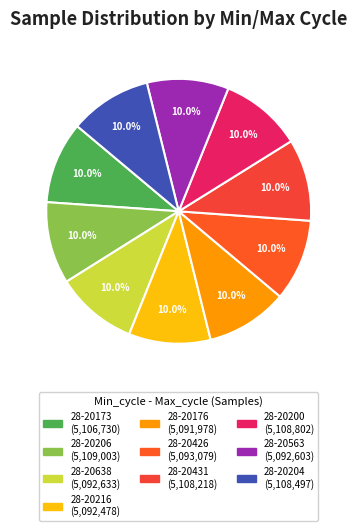

Is there a majority slice in this chart?

No